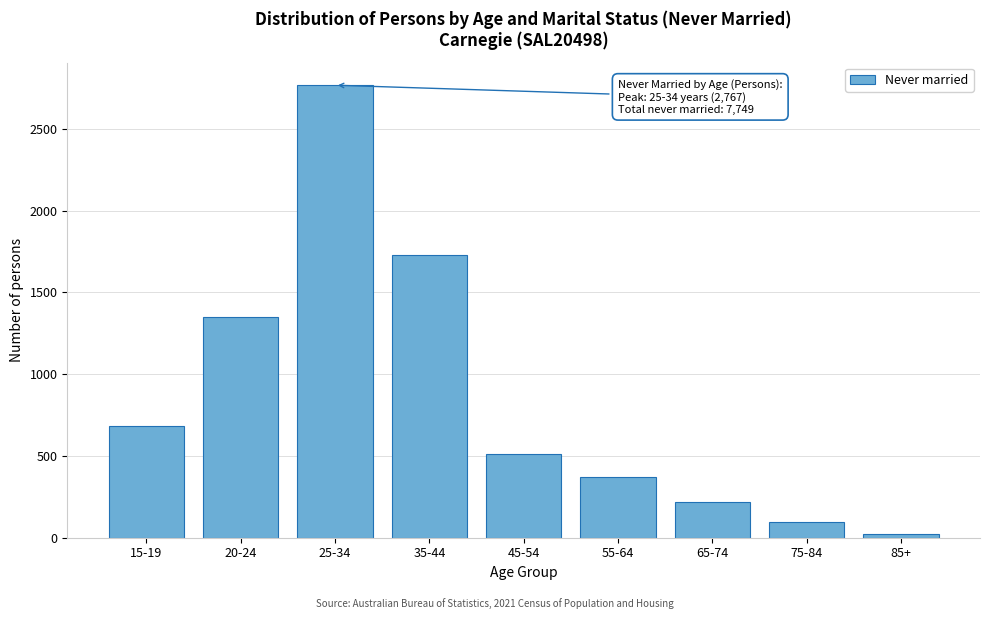

Reading right to left, list all the values displayed in this chart.

25	94	219	370	511	1730	2767	1348	685